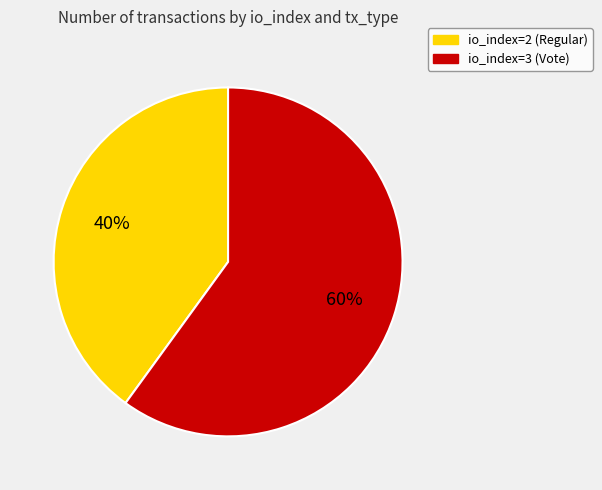

Which category has the biggest portion of the pie?

io_index=3 (Vote)